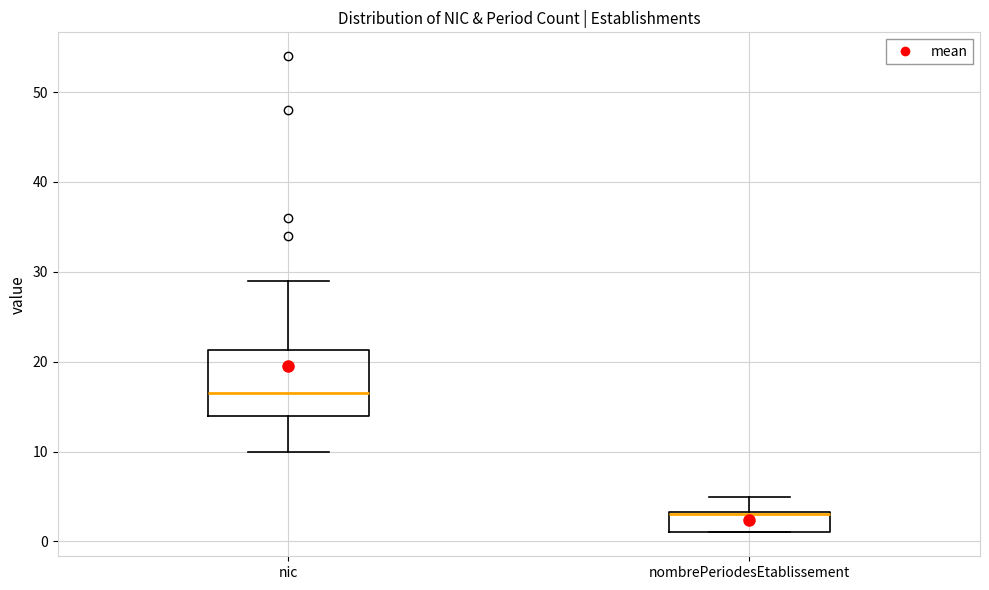

Reading left to right, read every box against the y-axis: the position of its median line, the range the box covers, and the ends of its whiskers. The values are not printed on the chart, so give them approximately, as read against the axis.

nic: median 17, box 14 to 21, whiskers 10 to 29
nombrePeriodesEtablissement: median 3, box 1 to 3, whiskers 1 to 5